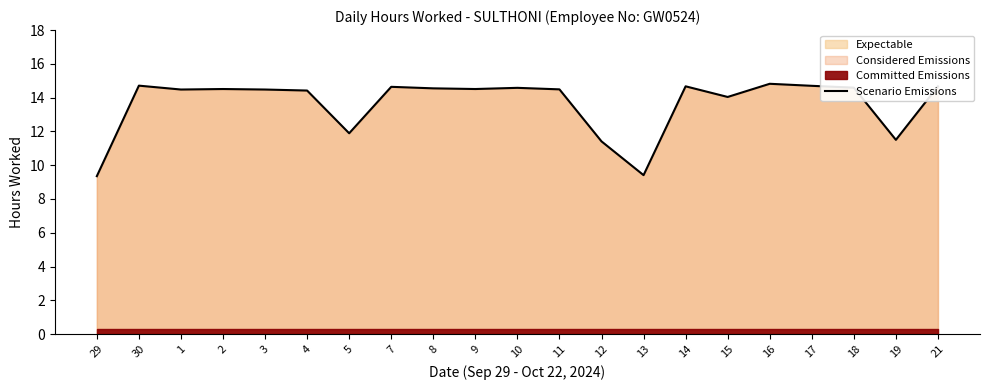

Where is the data nearest to the value 12?

5